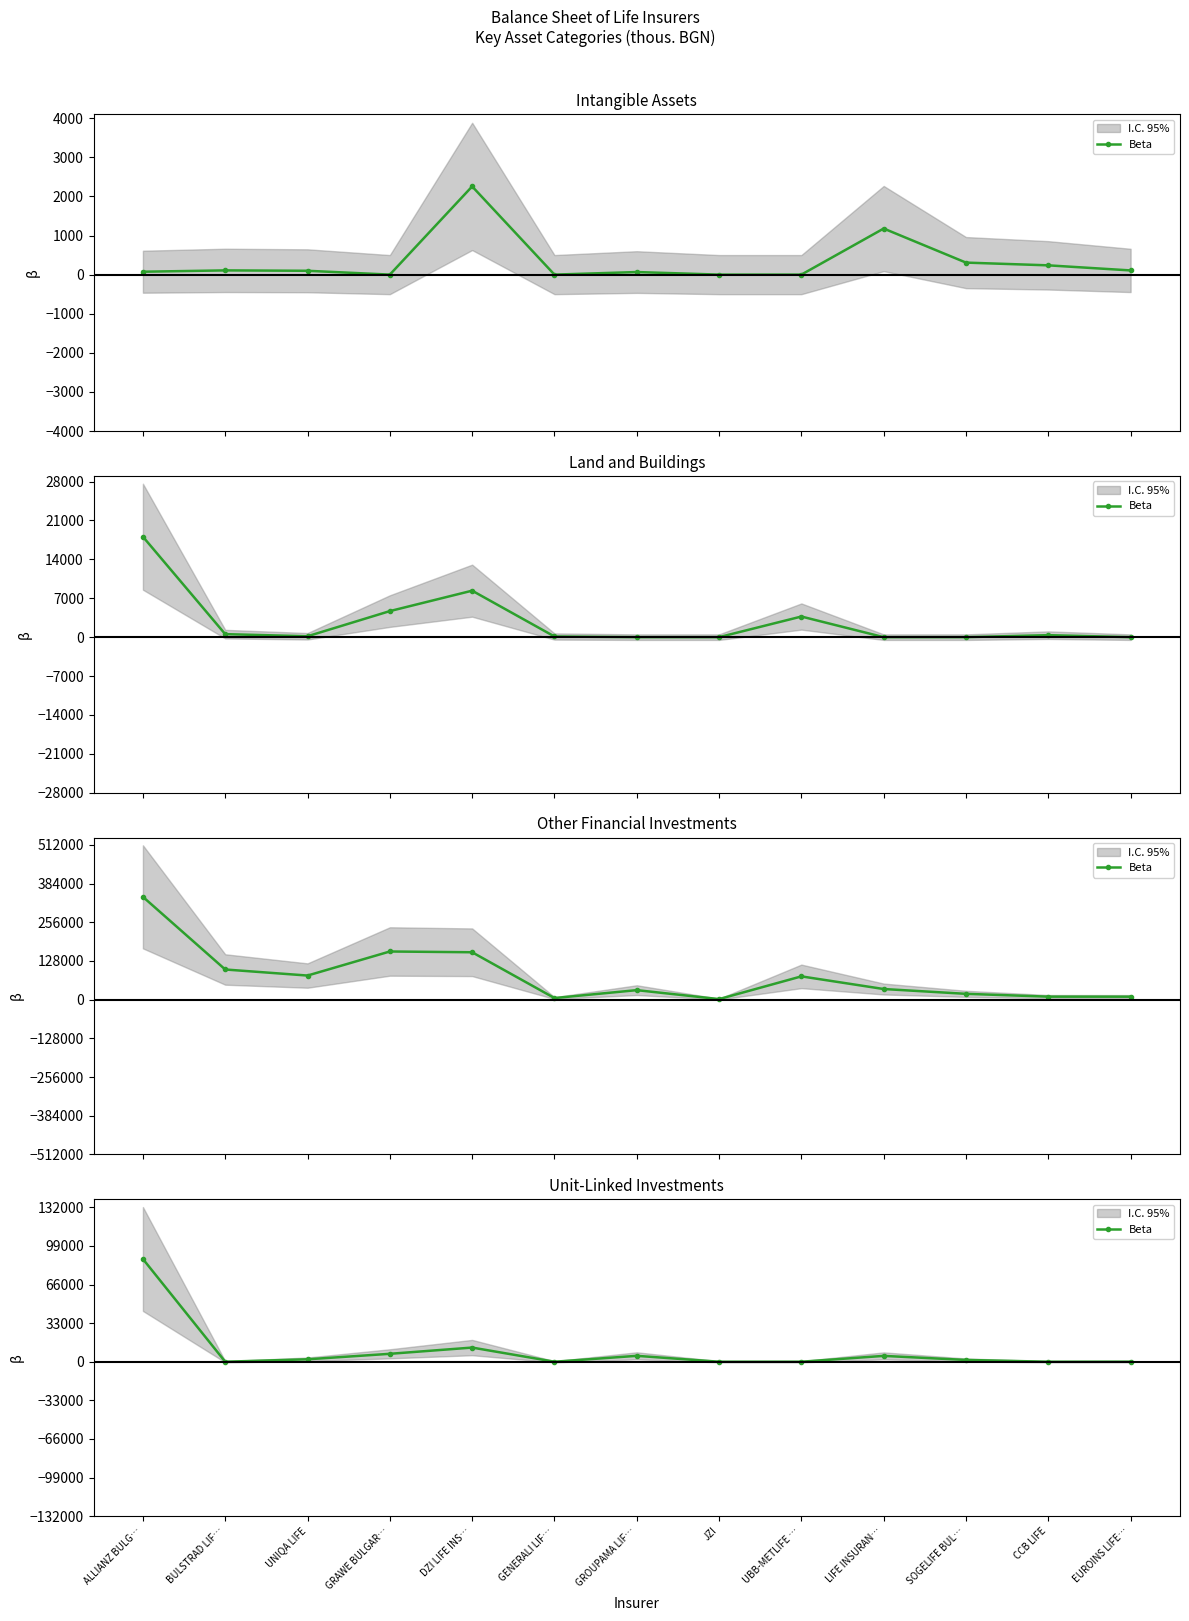

What is the value of the 10th point from the left?

4993.0